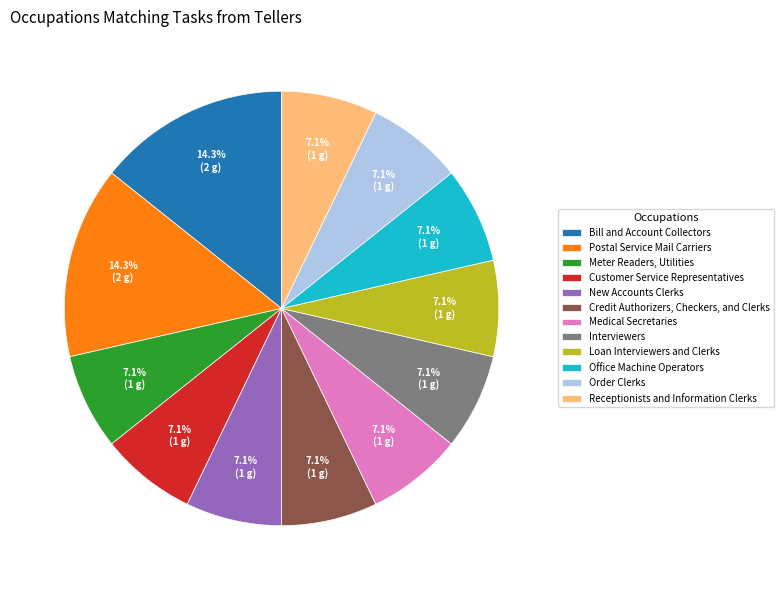

Is Credit Authorizers, Checkers, and Clerks the majority of the pie?

No